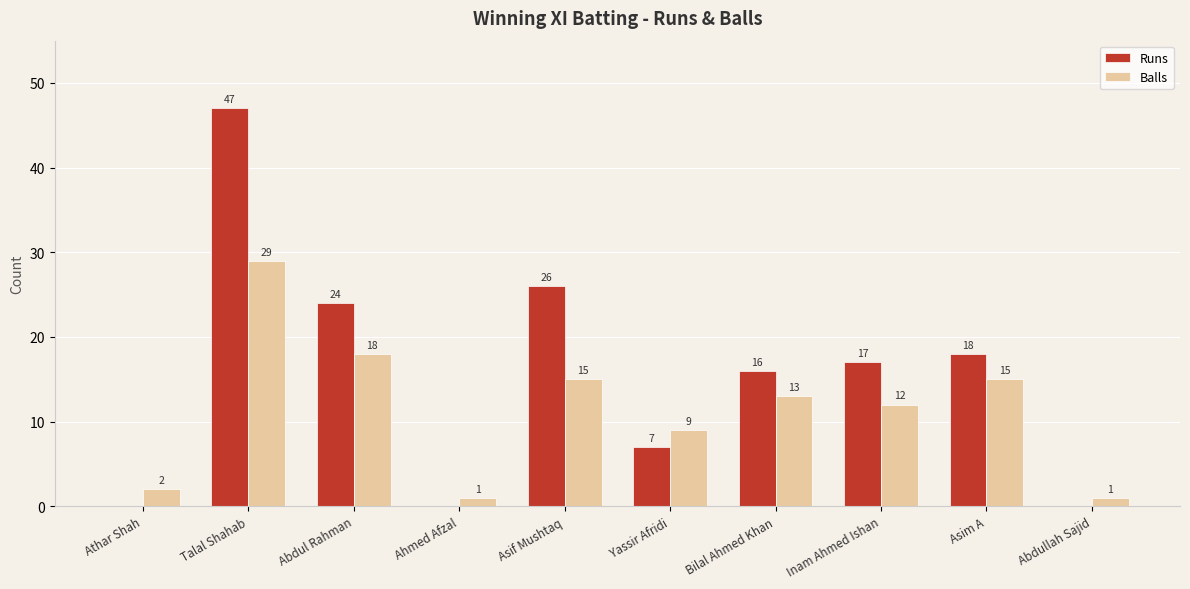

How many categories are shown in the chart?

10